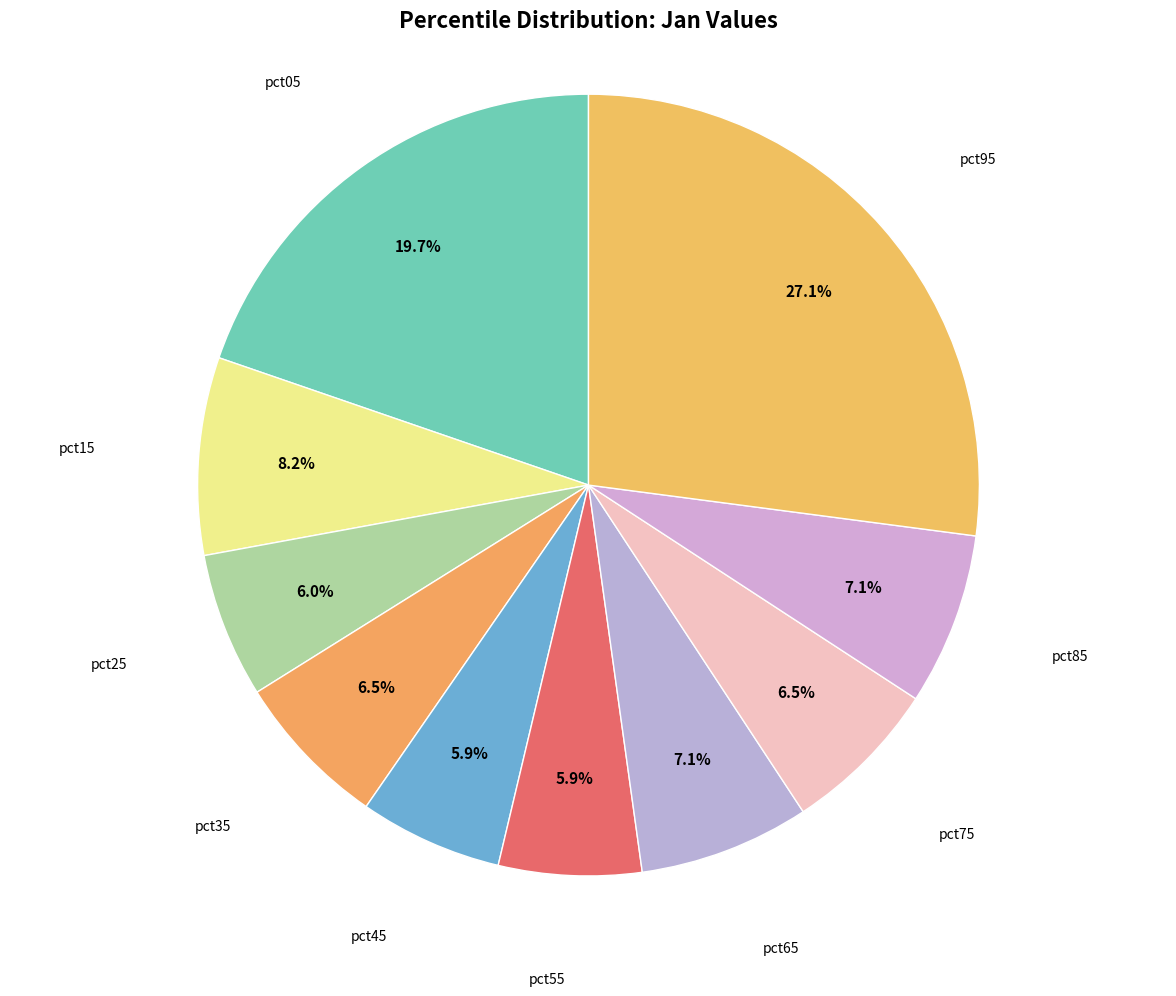

How many segments does this pie chart have?

10